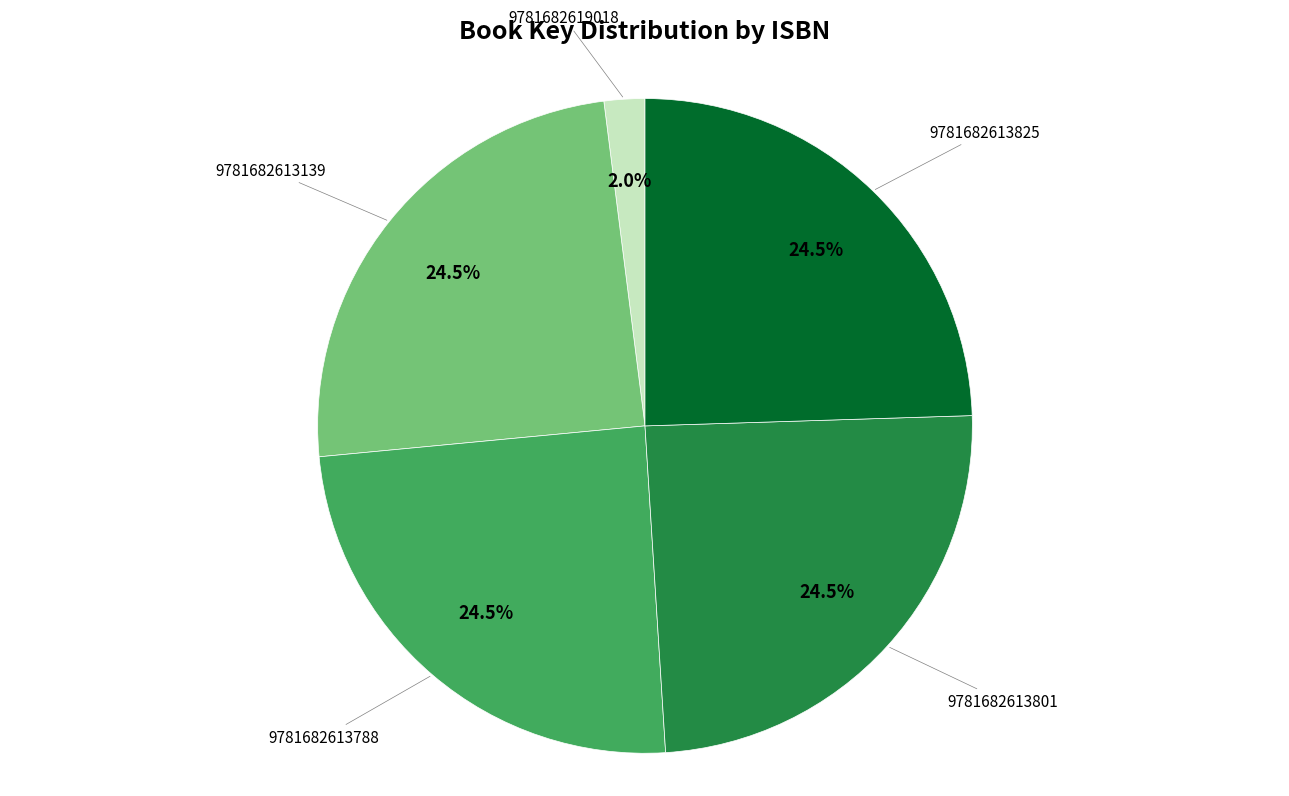

Does 9781682613801 represent more than half of the total?

No